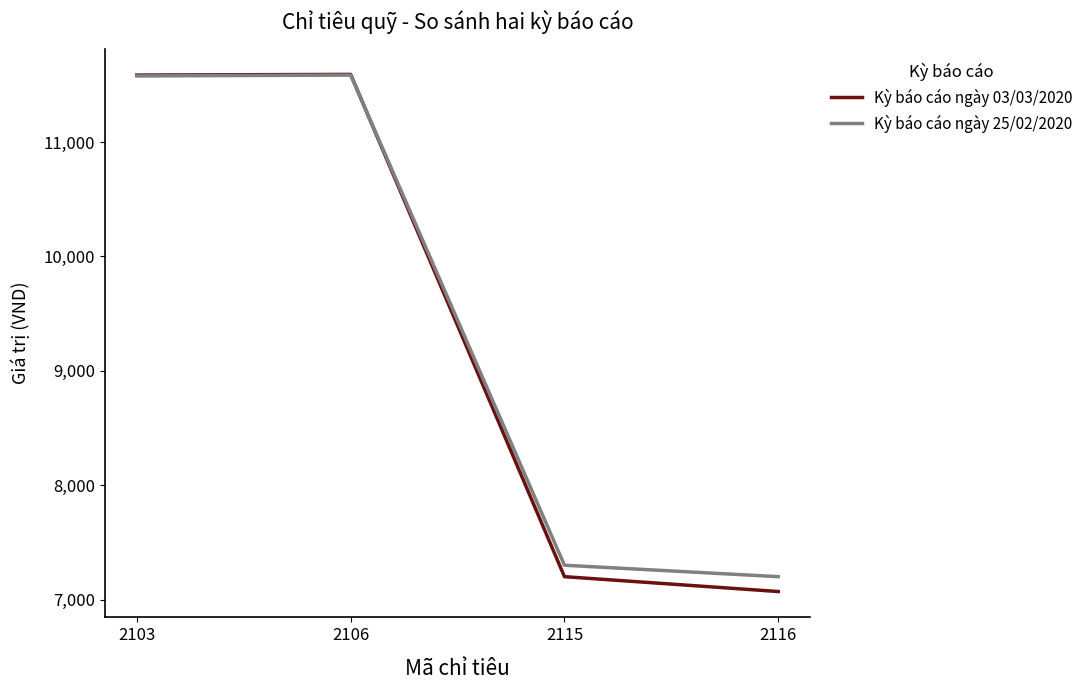

Which category has the lowest value across all series?

2116